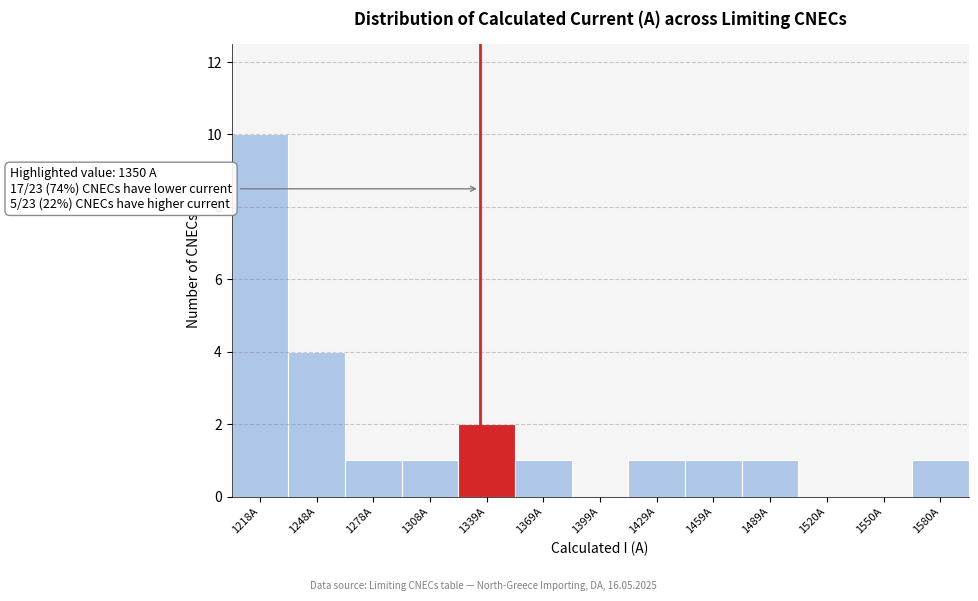

Reading left to right, list all the values displayed in this chart.

1218A=10	1248A=4	1278A=1	1308A=1	1339A=2	1369A=1	1399A=0	1429A=1	1459A=1	1489A=1	1520A=0	1550A=0	1580A=1